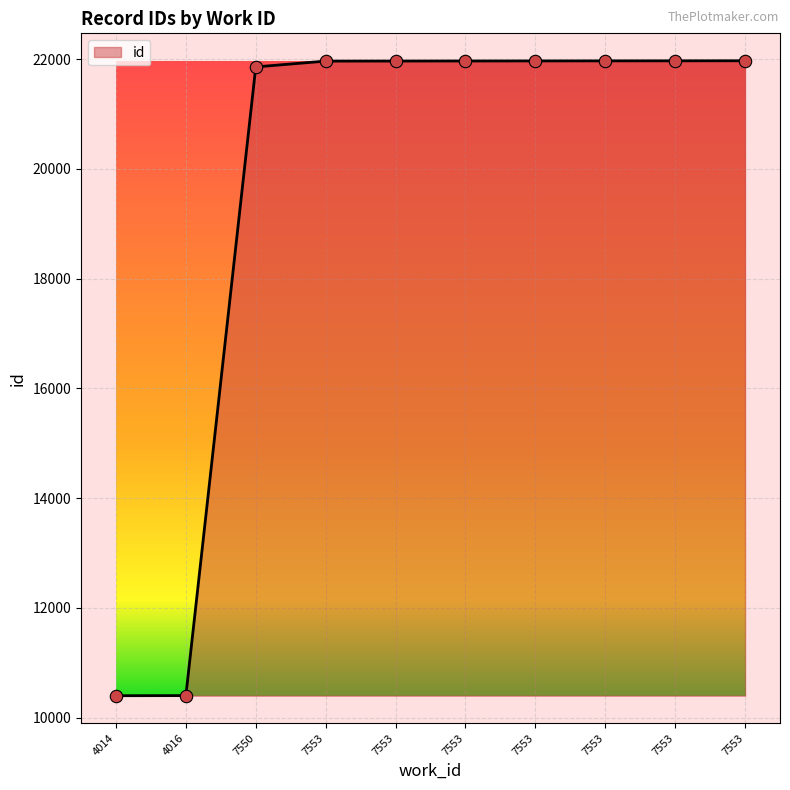

Between 7553 and 7553, which is larger?

7553